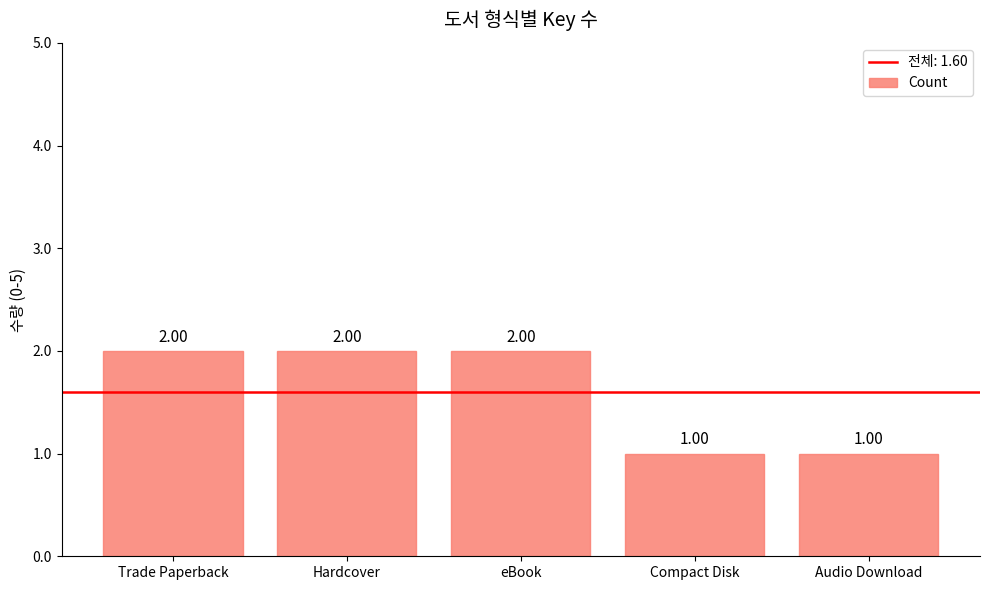

What is the change in value from Hardcover to Audio Download?

-1